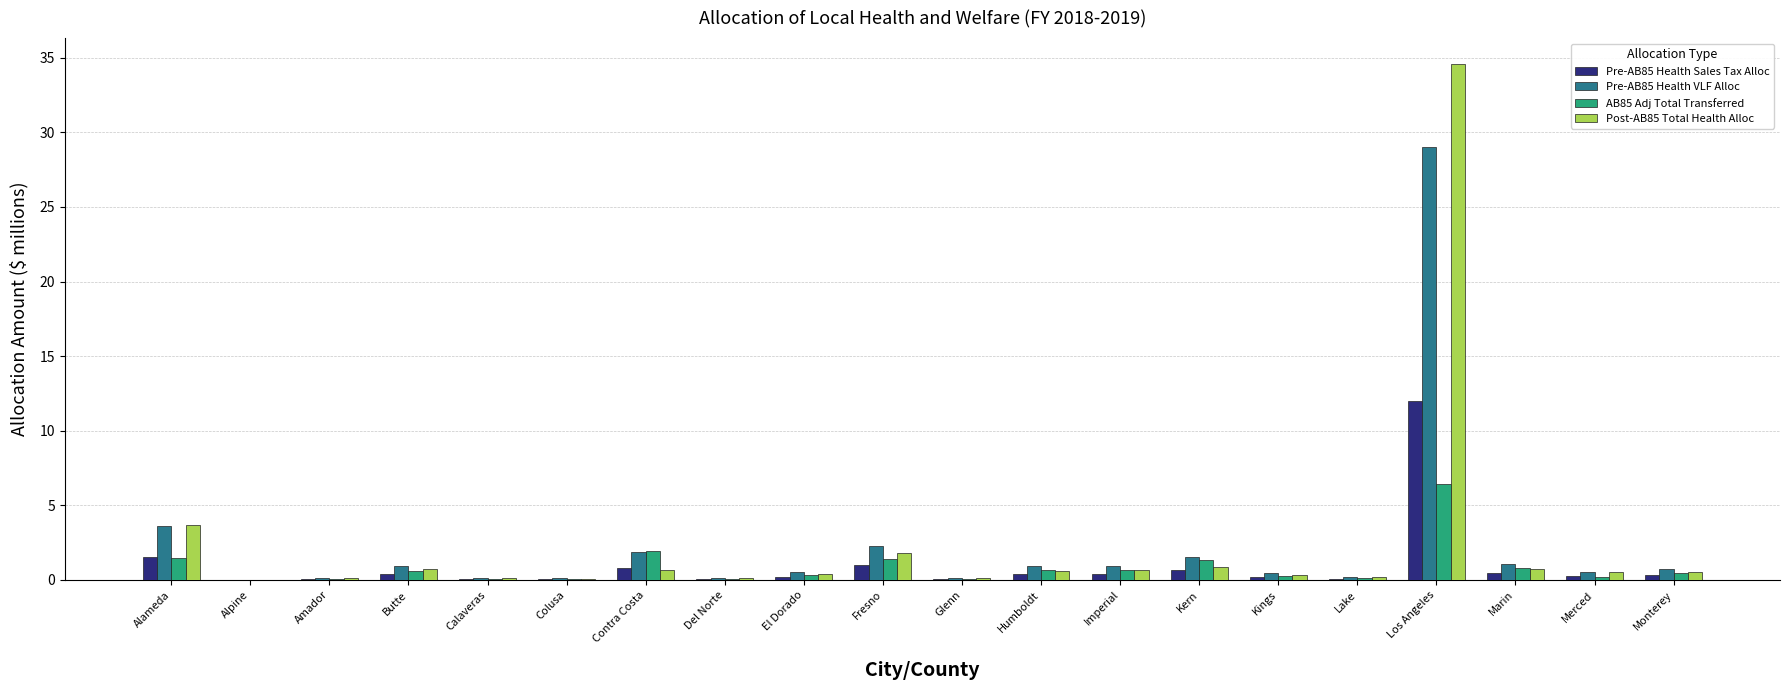

The Pre-AB85 Health VLF Alloc series shows 3.6 at Alameda. True or false?

True